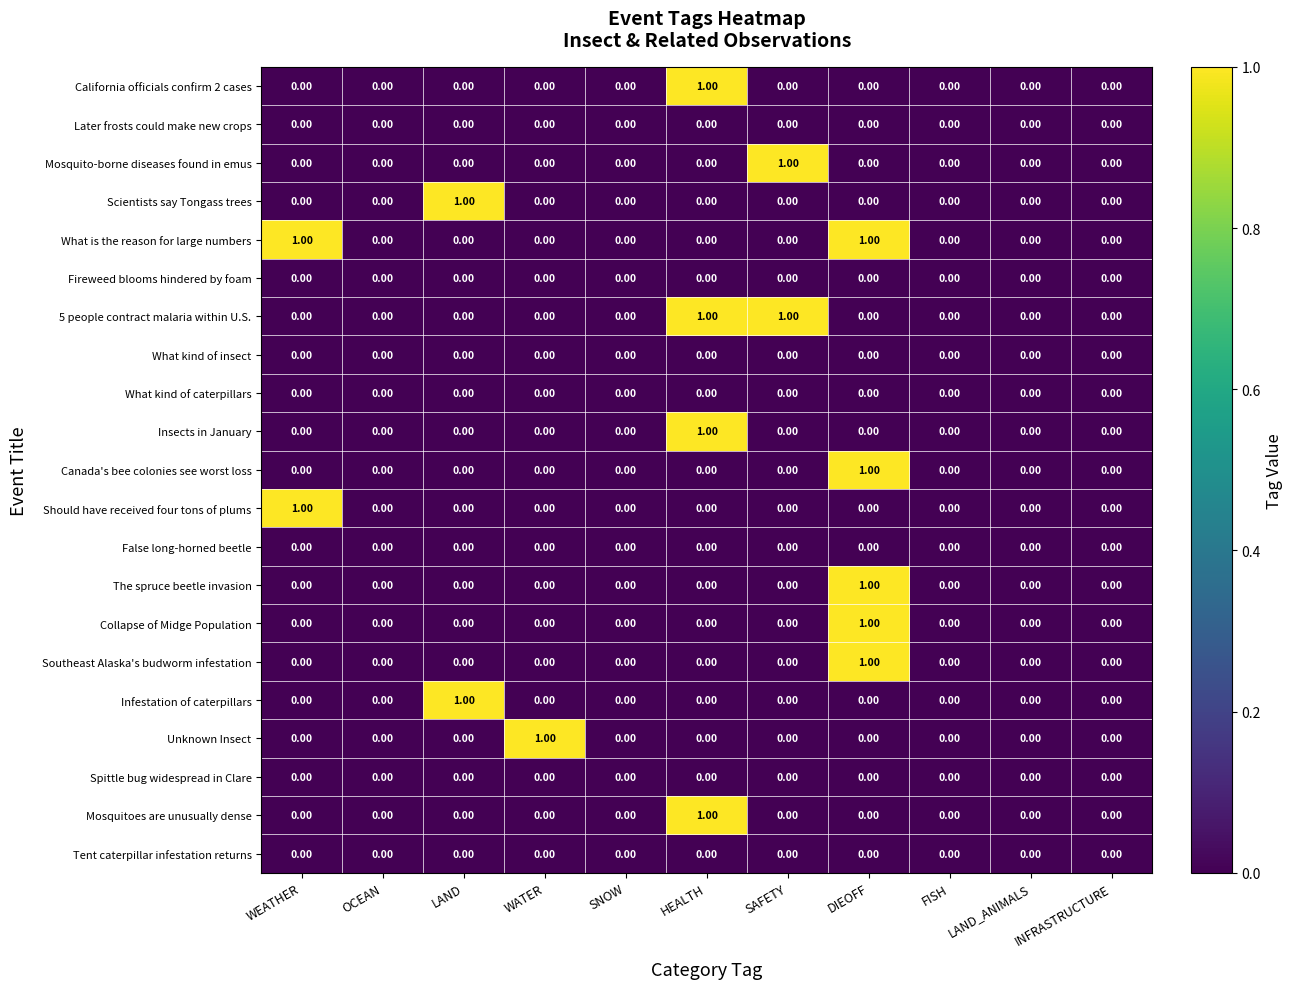

At which category is the sum across all series the highest?

DIEOFF